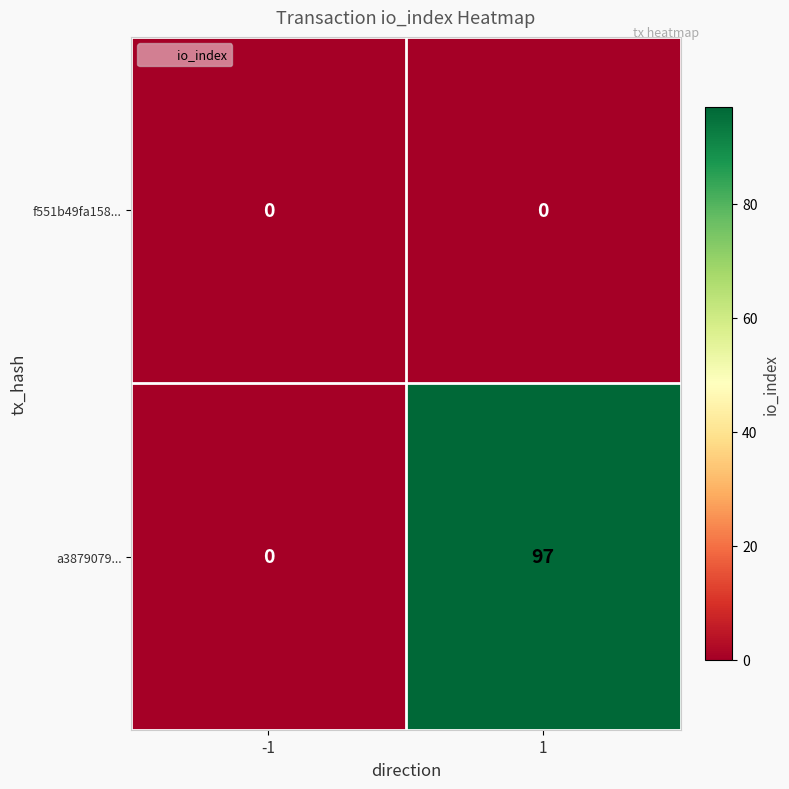

Which series has the widest spread of values?

a3879079...